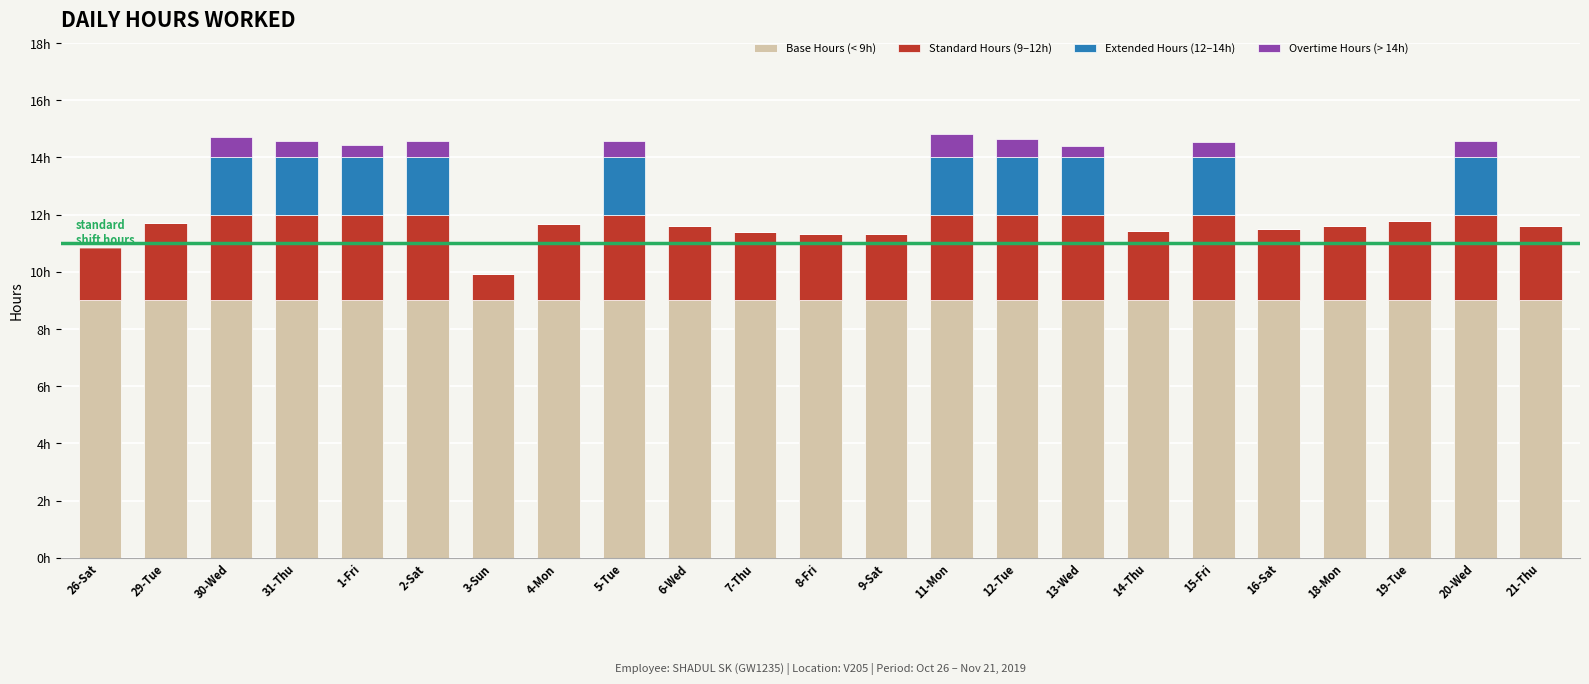

Which has a higher value, 3-Sun or 31-Thu?

3-Sun